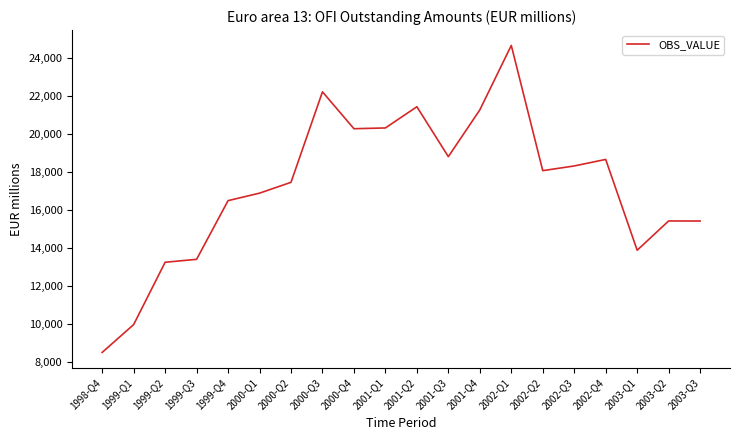

Is it true that the value at 2003-Q1 is 13897.7?

True